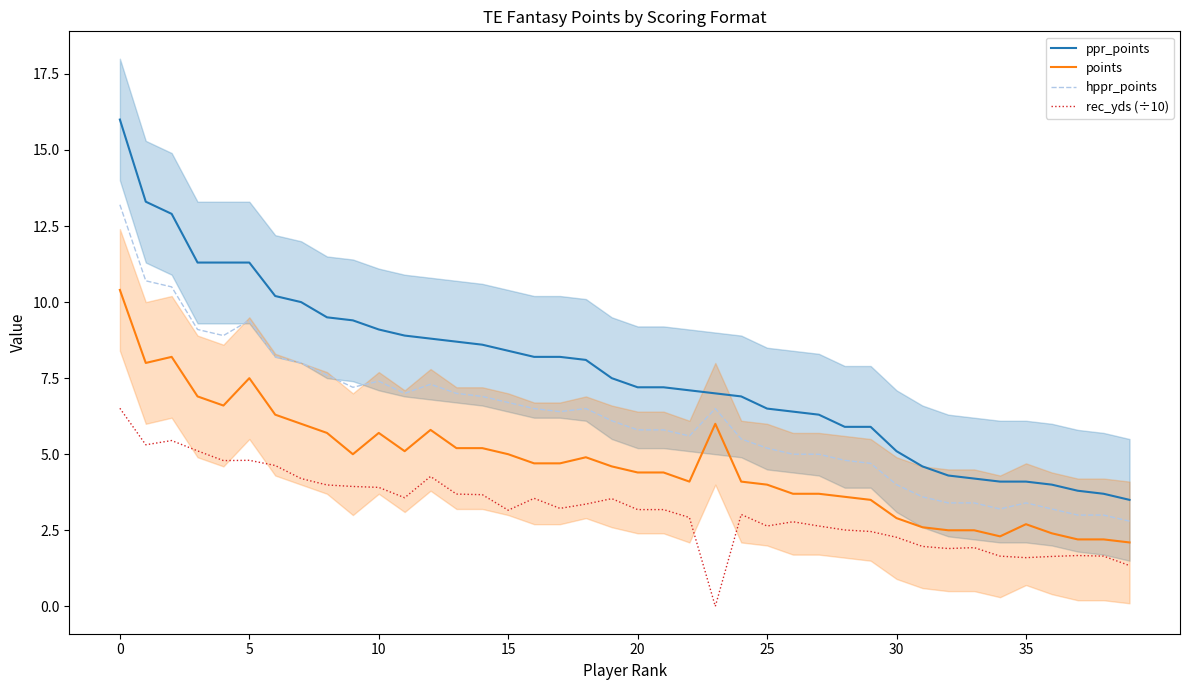

The hppr_points series shows 13.2 at 0. True or false?

True